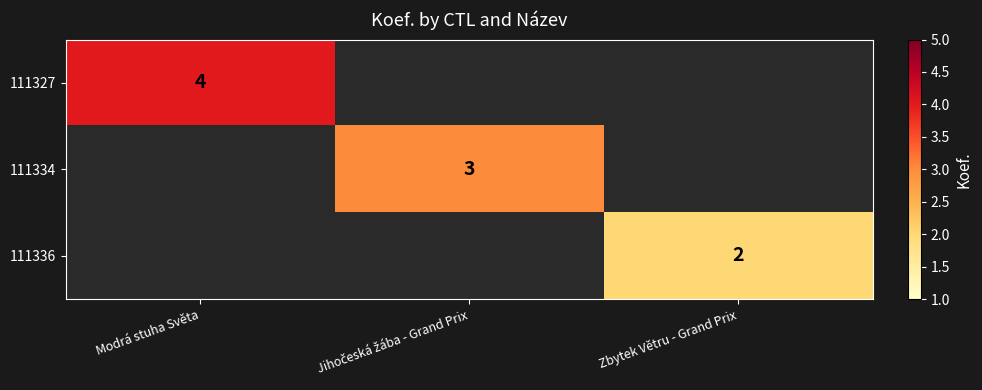

What is the minimum value shown in the chart?

2.0